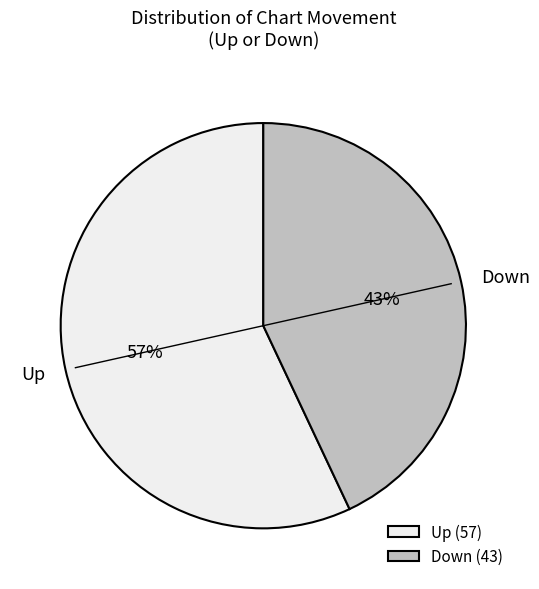

To the nearest percent, what is the difference between the Down and Up slice percentages?

14%